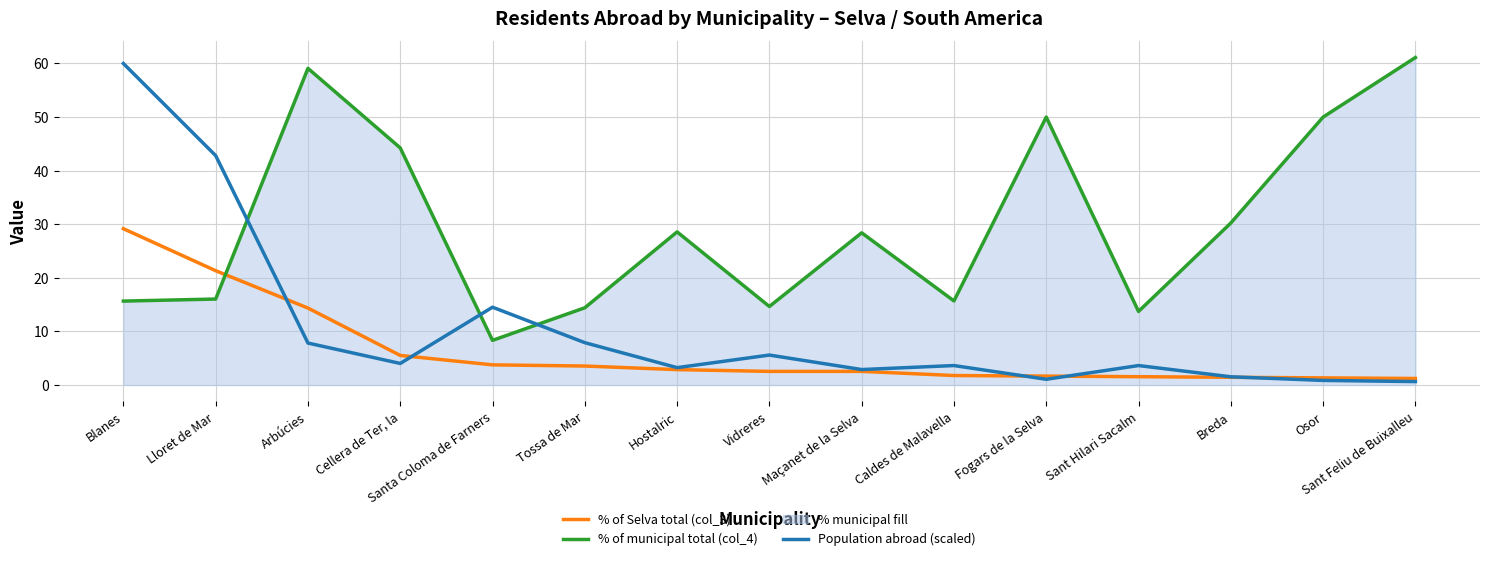

What position from the right is Blanes?

15